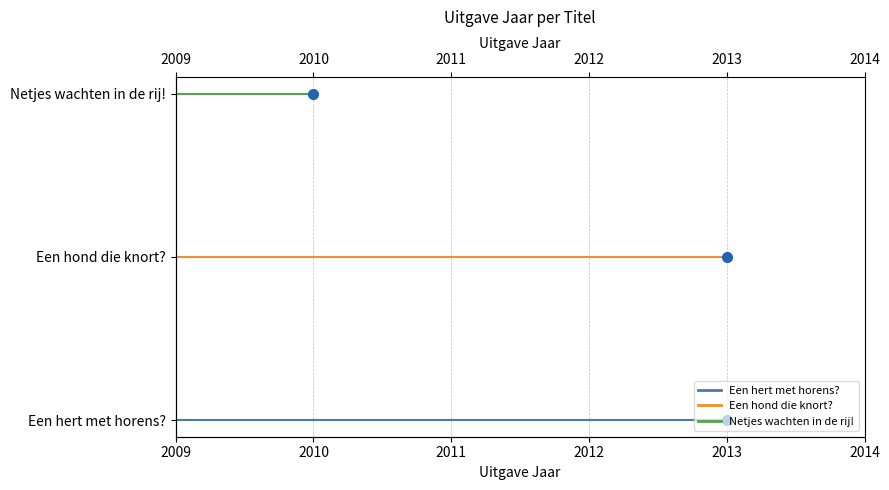

Between 2009 and 2013, which is larger?

2009